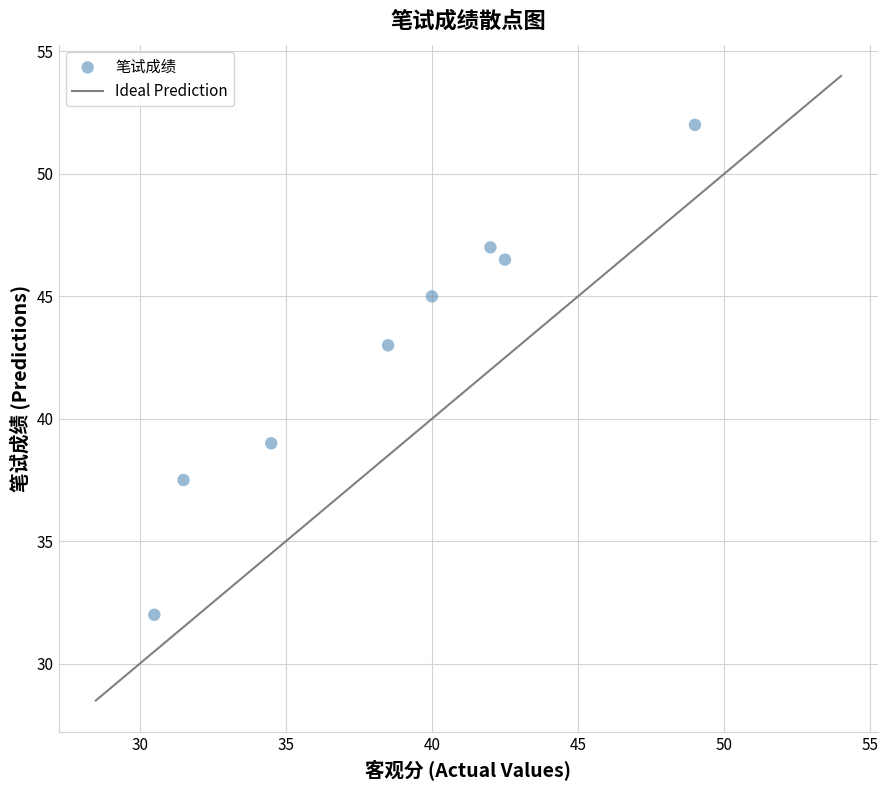

What Y value in the scatter plot is closest to 42?

43.0